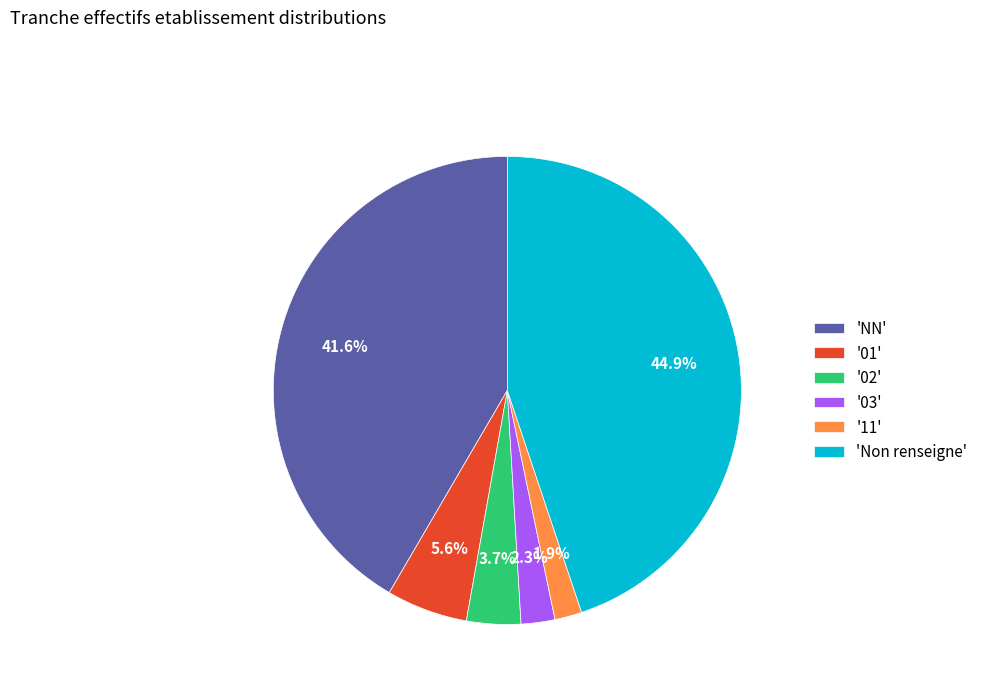

How many slices are in this pie chart?

6